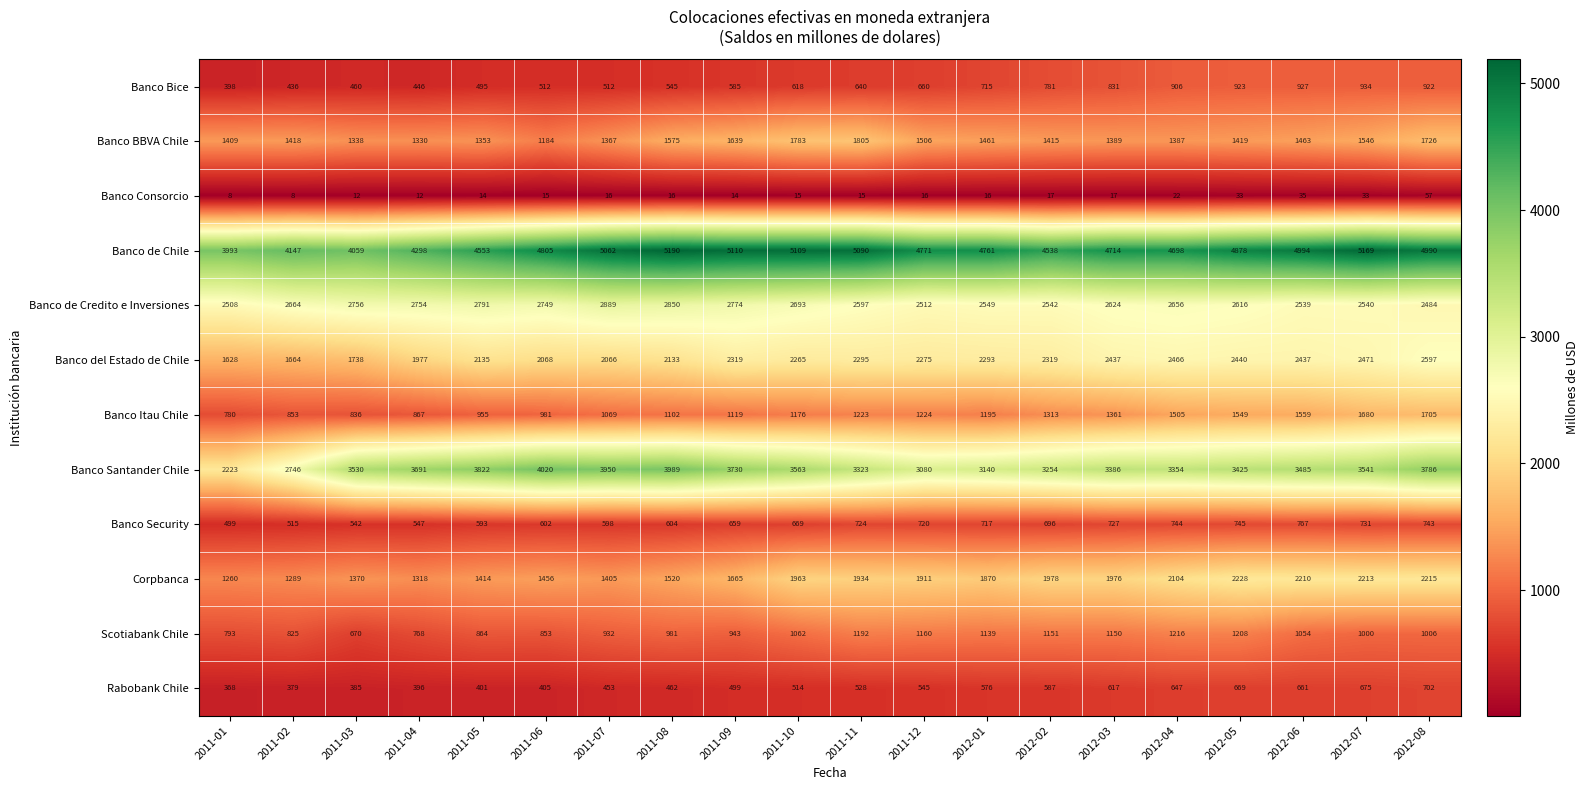

Is the value of Banco Bice at 2012-04 greater than the value of Corpbanca at 2012-06?

No